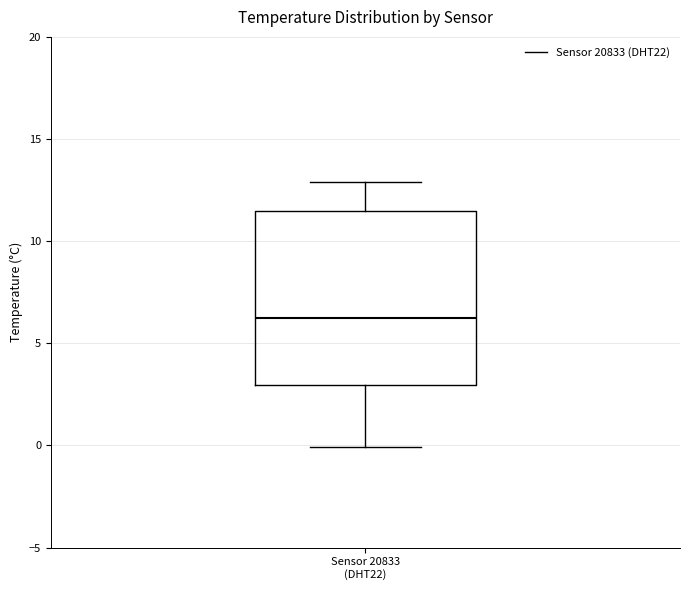

Transcribe this box plot: give where the median line is, the range the box spans, and where the two whiskers end, as read against the y-axis. The values are not printed on the chart, so give them approximately, as read against the axis.

median 6.5, box 3.0 to 11.5, whiskers 0.0 to 13.0